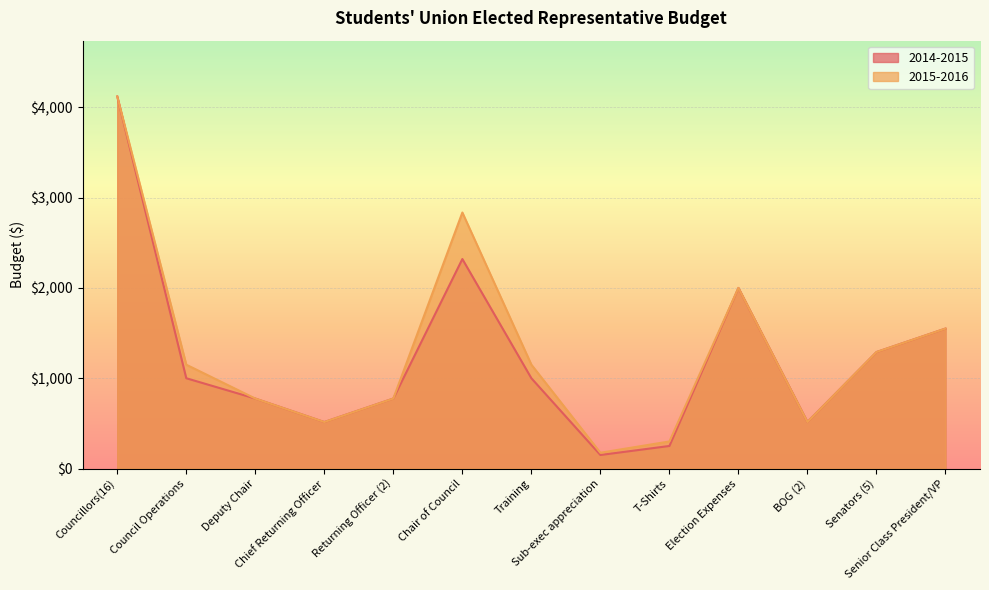

What are all the series names shown in the legend?

2014-2015, 2015-2016